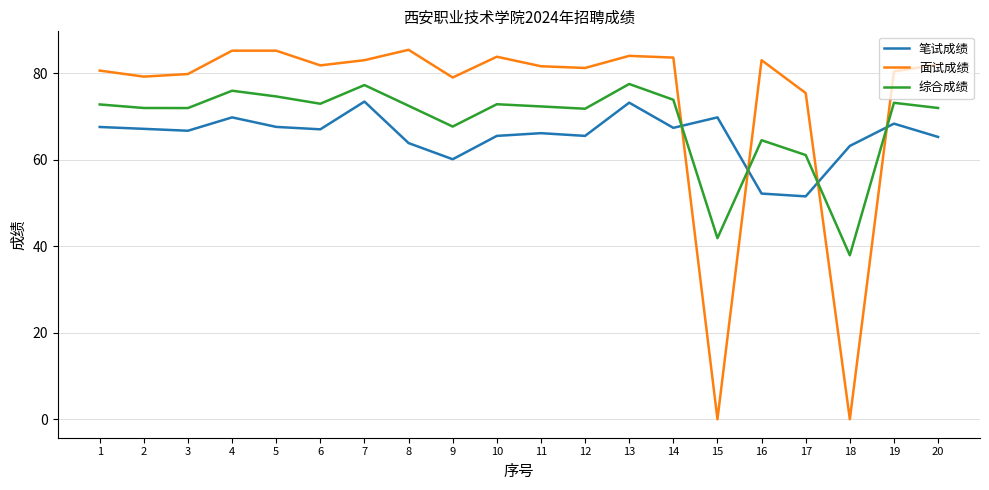

Rank the series at 17 from lowest to highest value.

笔试成绩, 综合成绩, 面试成绩